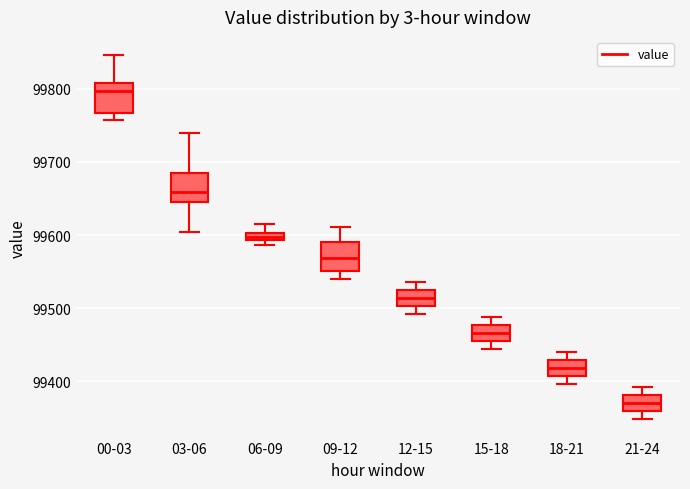

Which box's median line is the highest?

00-03